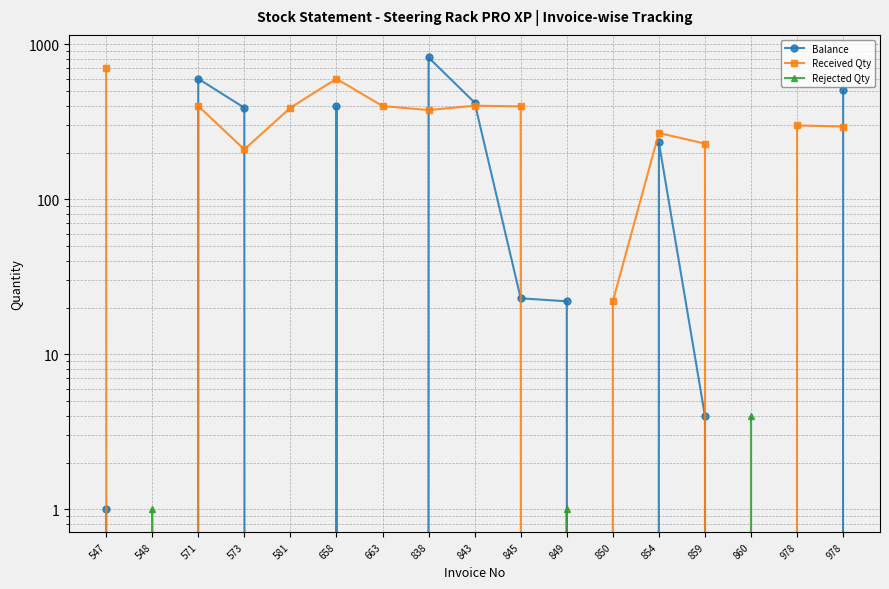

Between 548 and 850, which is larger?

548